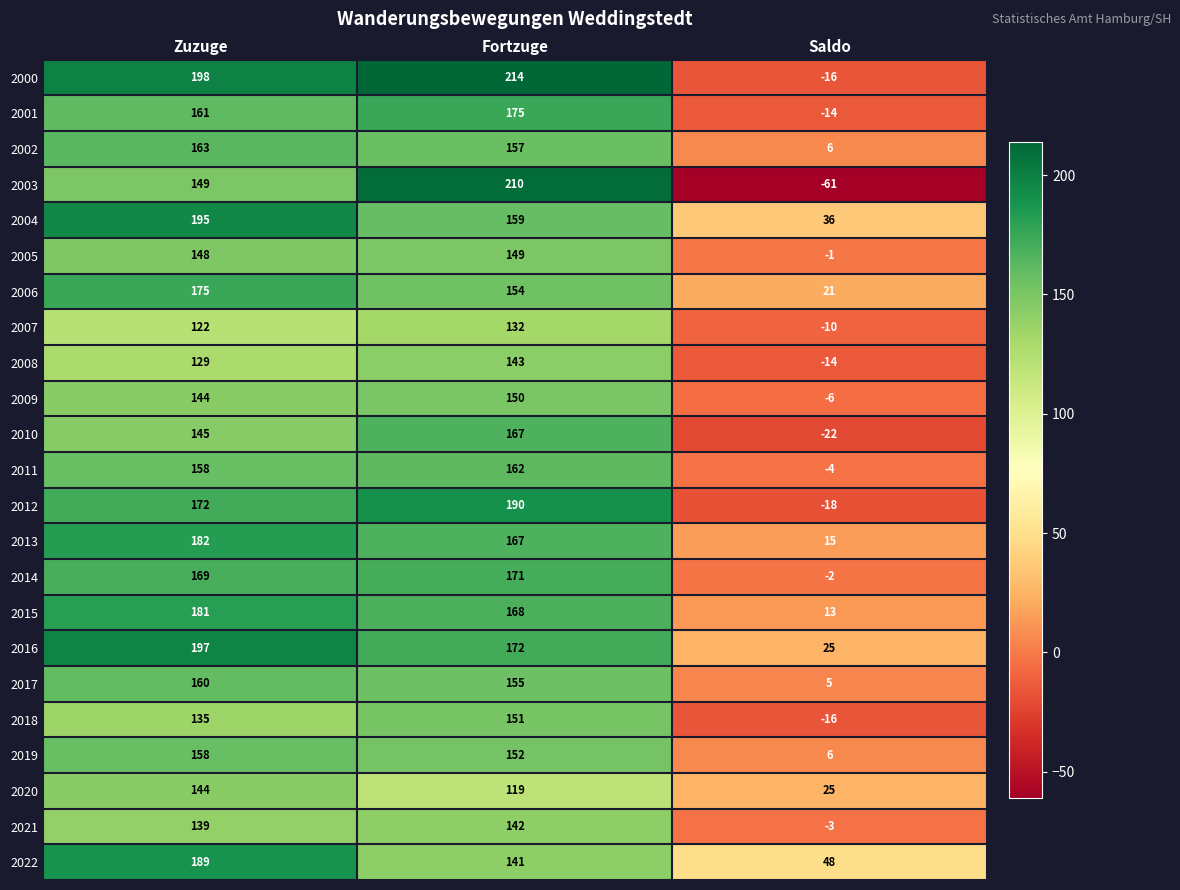

At which label does 2003 reach its peak?

Fortzuge